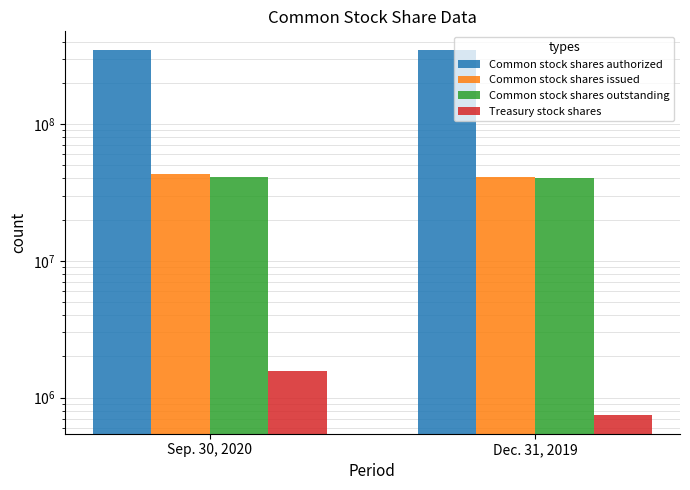

At Sep. 30, 2020, list the series in order from smallest to largest.

Treasury stock shares, Common stock shares outstanding, Common stock shares issued, Common stock shares authorized